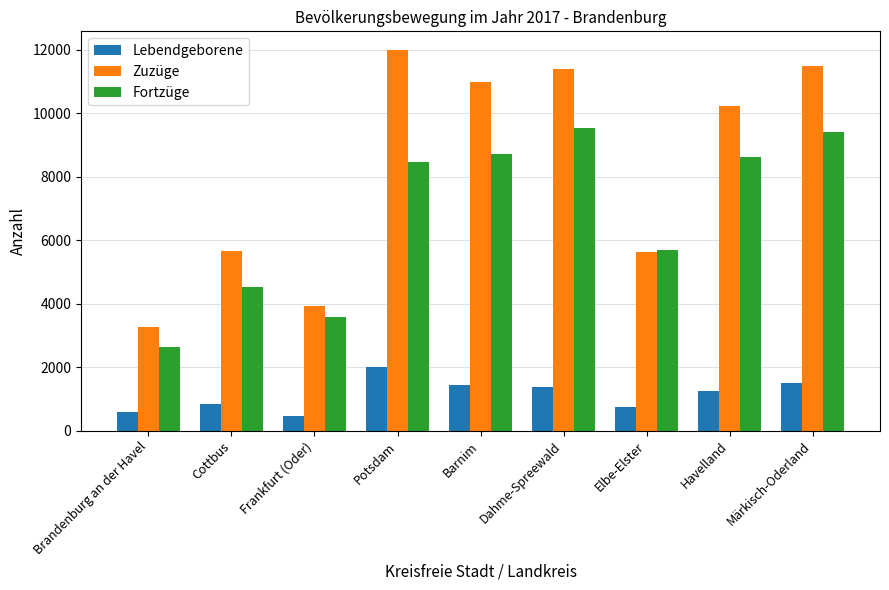

How many bars are there in total?

27